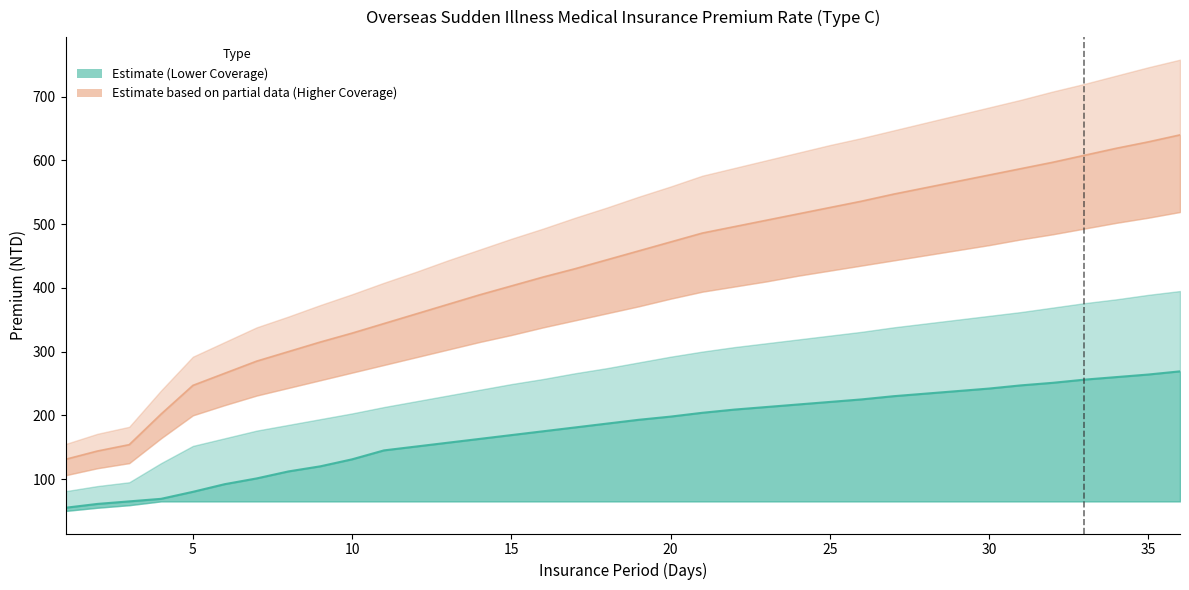

What is the label of the 2nd point from the right?

35